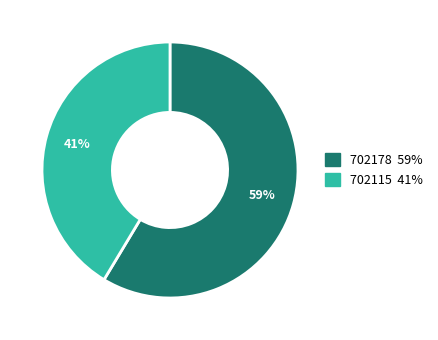

To the nearest percent, what is the combined percentage of 702115 and 702178?

100%